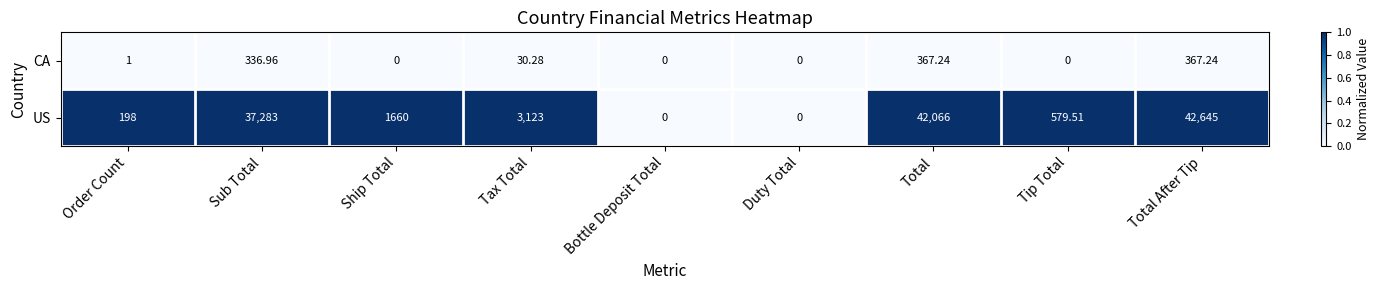

At which category is the sum across all series the highest?

Total After Tip